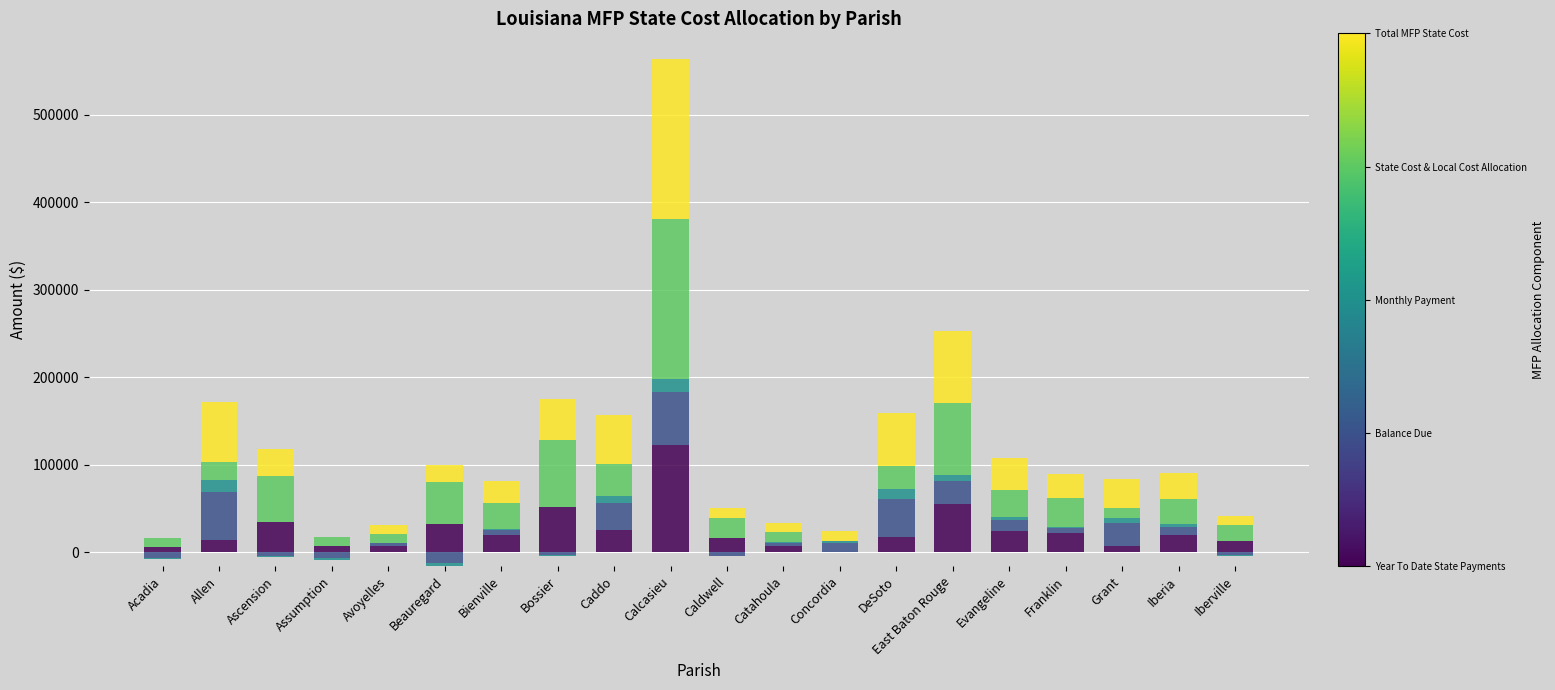

How many categories are shown in the chart?

20